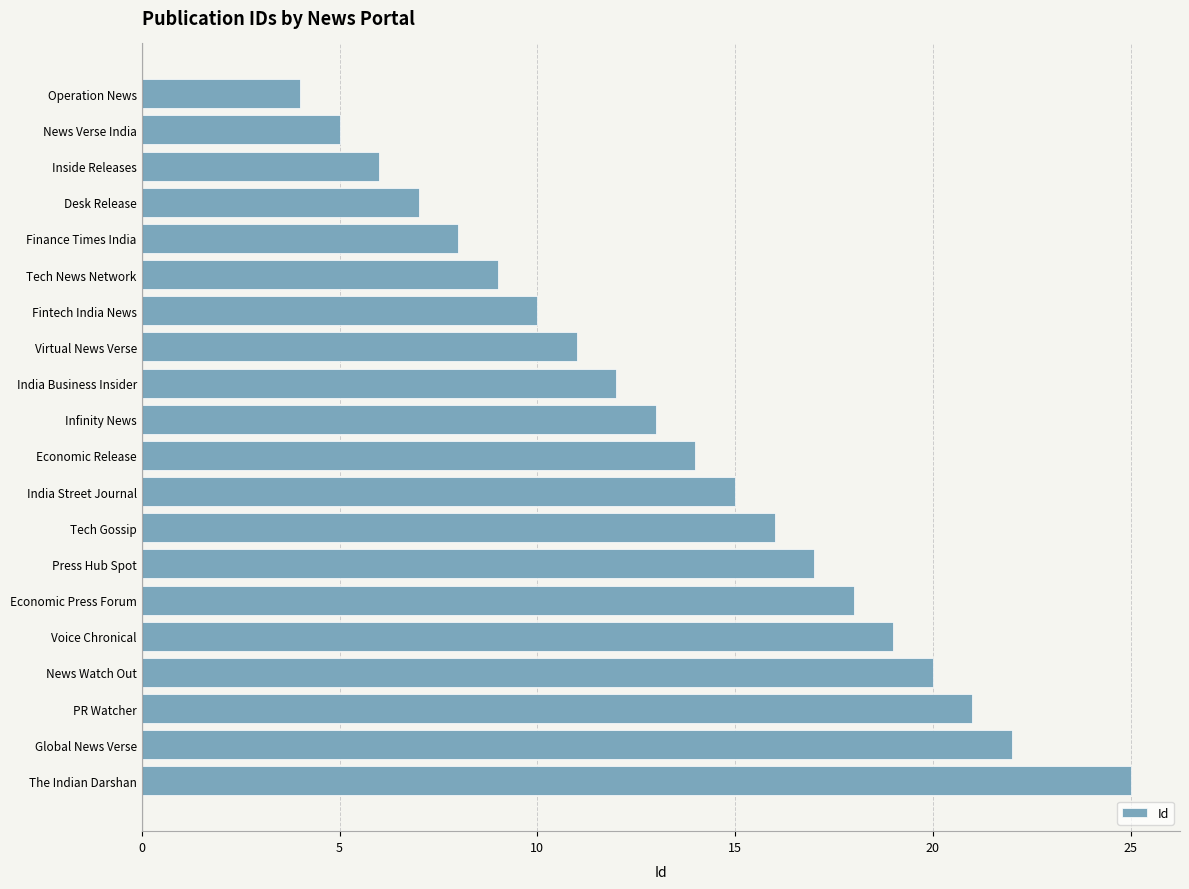

Is it true that the value at Global News Verse is 22?

True